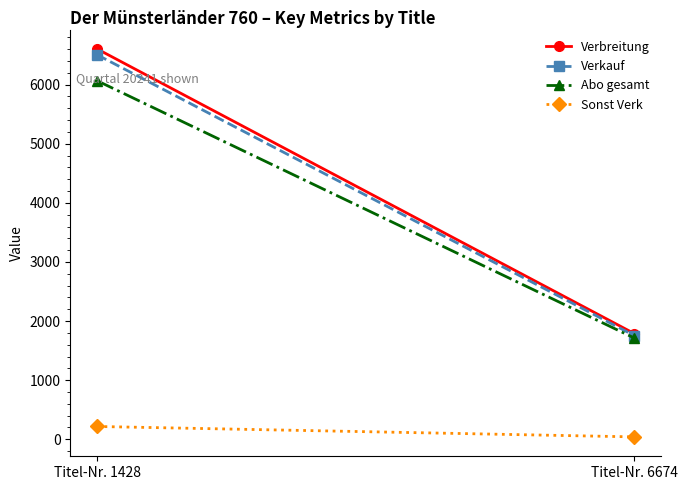

Reading left to right, transcribe all the data shown in this chart.

Verbreitung: Titel-Nr. 1428=6604	Titel-Nr. 6674=1788
Verkauf: Titel-Nr. 1428=6505	Titel-Nr. 6674=1754
Abo gesamt: Titel-Nr. 1428=6066	Titel-Nr. 6674=1713
Sonst Verk: Titel-Nr. 1428=217	Titel-Nr. 6674=41